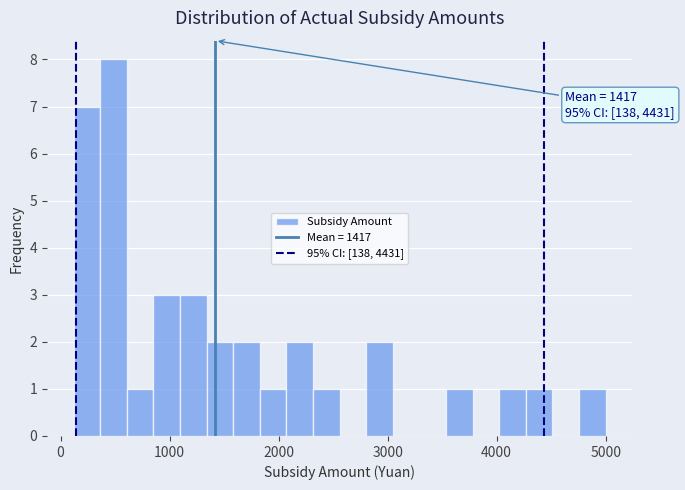

Around what value on the x-axis is the tallest bar? Give the approximate position of its centre, as read against the axis.

500